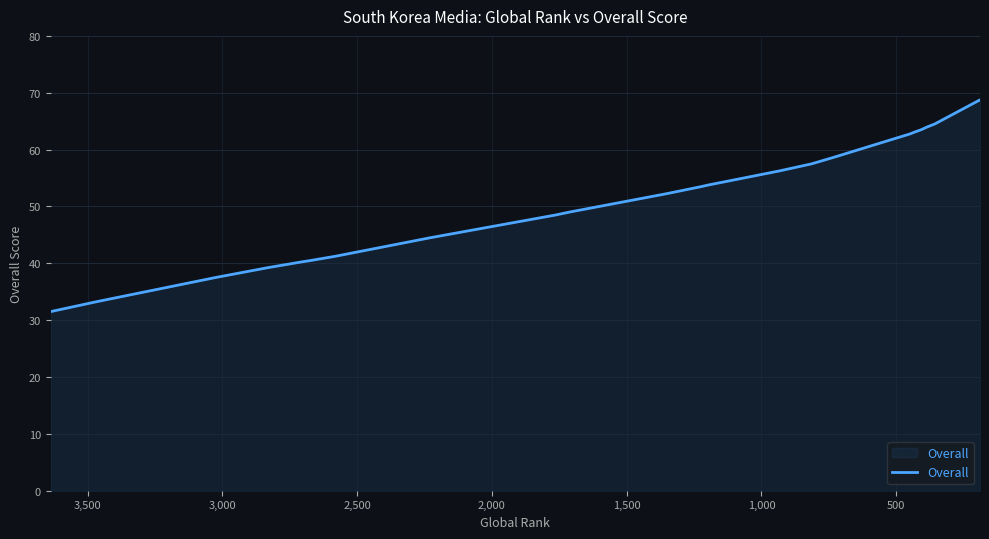

What is the label of the 8th point from the left?

3,500